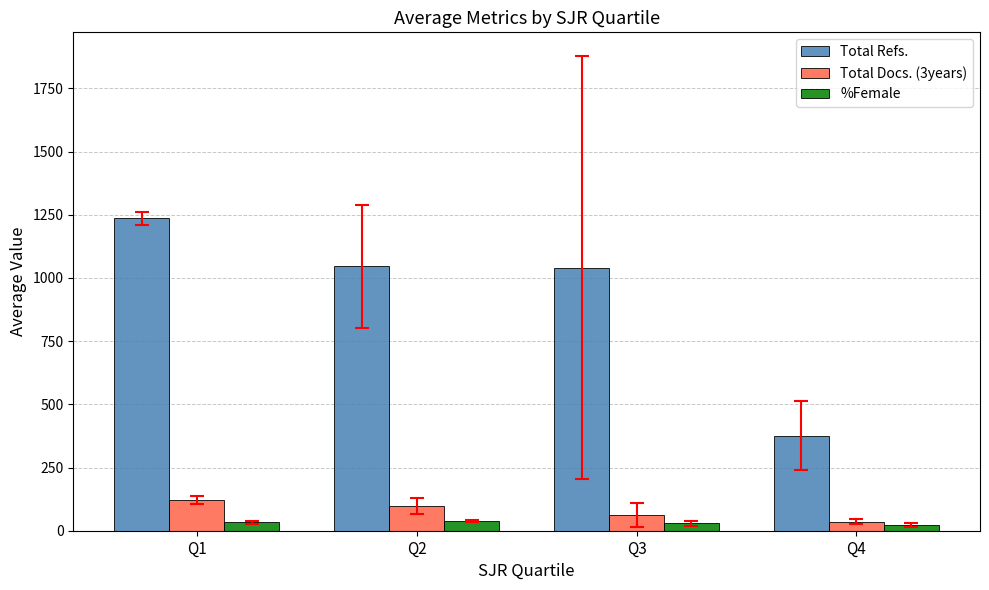

At which category does the chart reach its peak across all series?

Q1